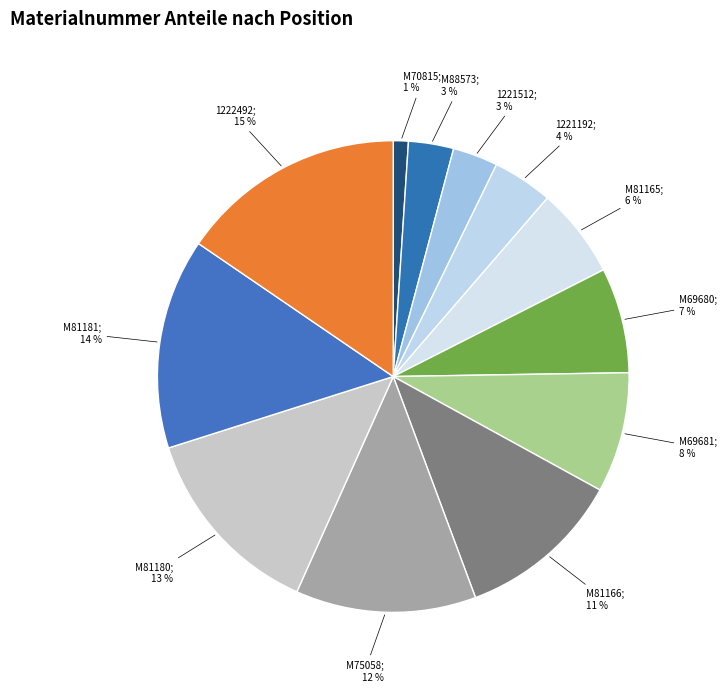

Rank the categories by value from lowest to highest.

M70815, M88573, 1221512, 1221192, M81165, M69680, M69681, M81166, M75058, M81180, M81181, 1222492